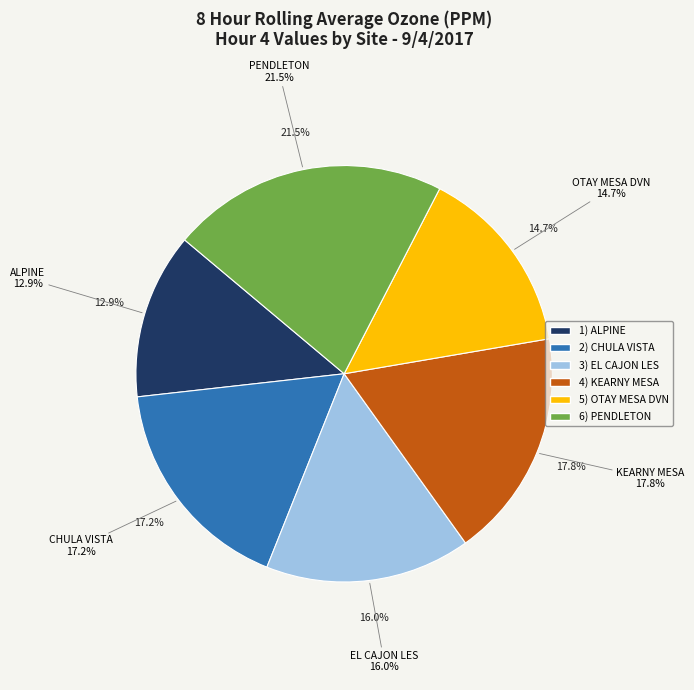

To the nearest percent, what percentage of the pie is OTAY MESA DVN?

15%